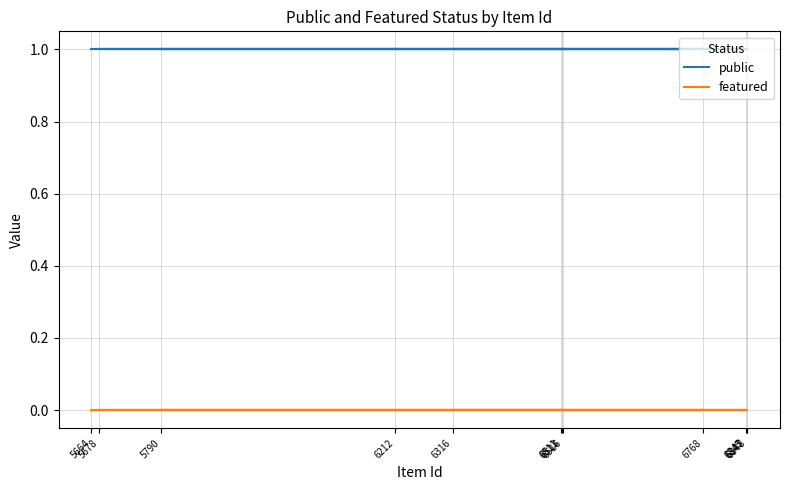

Reading right to left, list all the values displayed in this chart.

public: 1	1	1	1	1	1	1	1	1	1	1	1
featured: 0	0	0	0	0	0	0	0	0	0	0	0